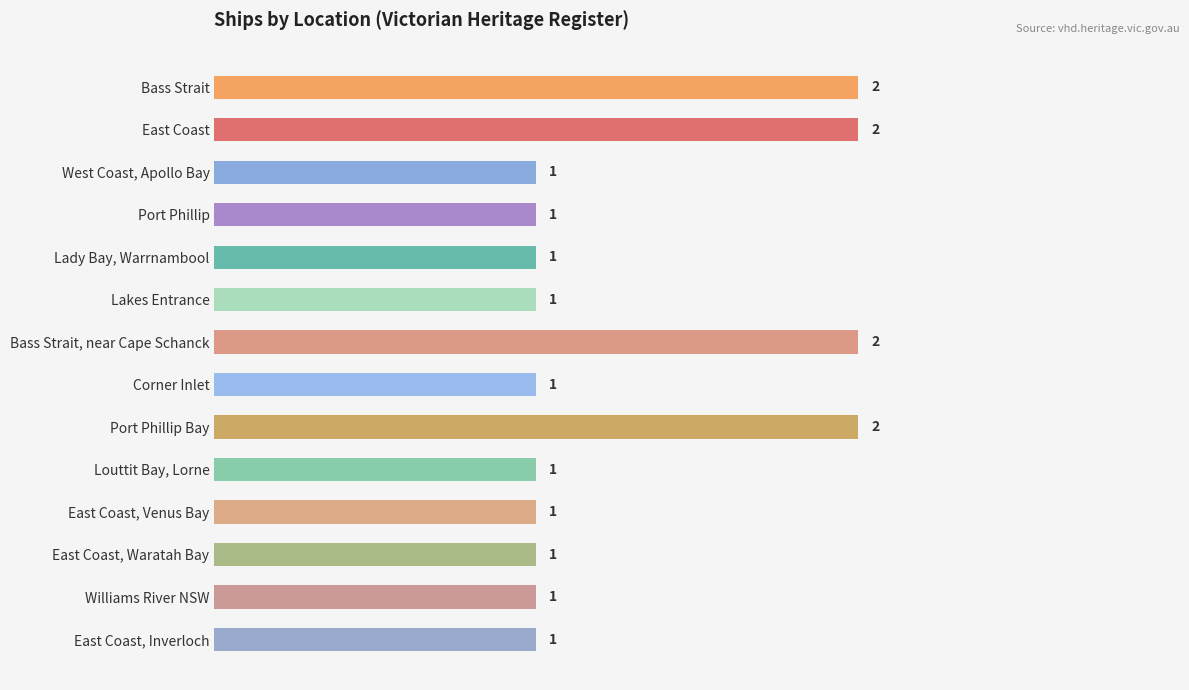

Are the bars grouped side by side (vs. stacked)?

No